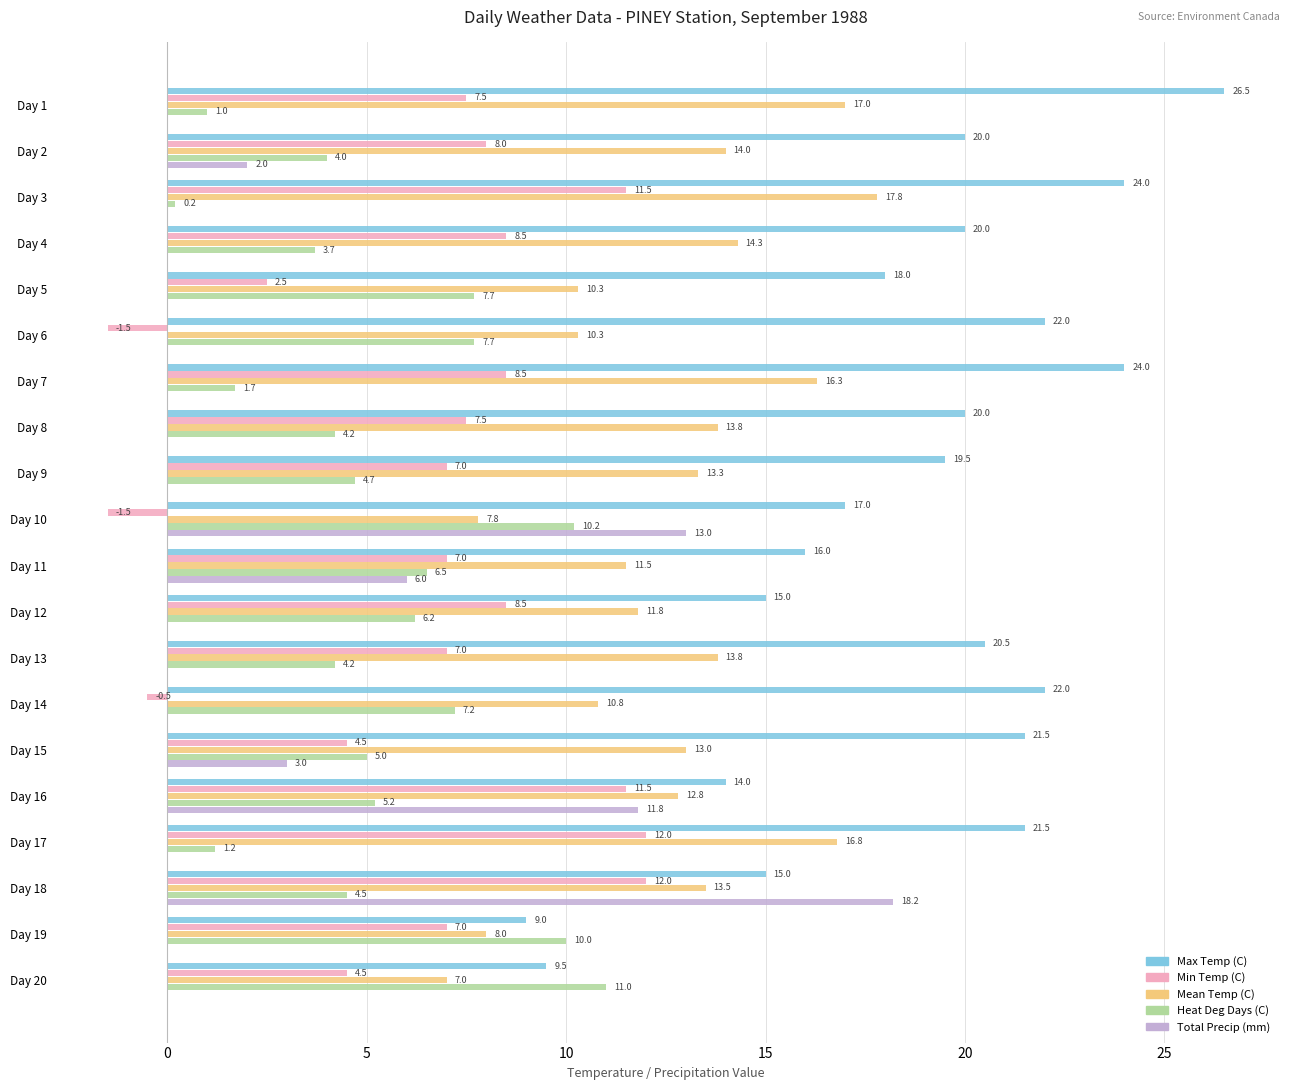

Which series has the largest total across all categories?

Max Temp (C)